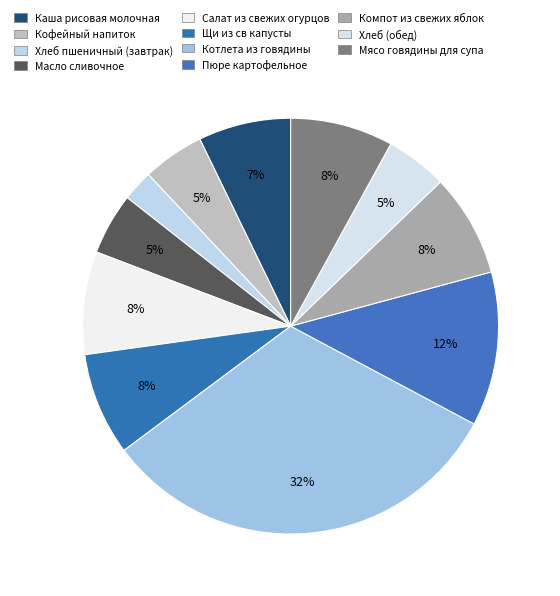

Count the number of slices in the pie.

11